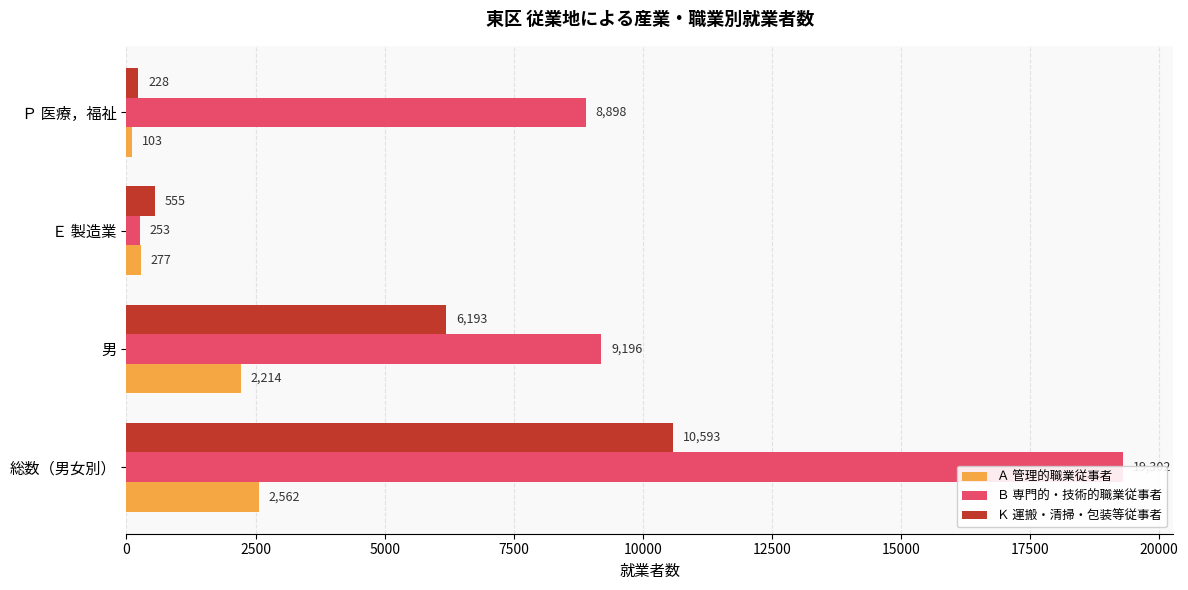

Read the Ｂ 専門的・技術的職業従事者 value at 7500, to the nearest 50.

8900